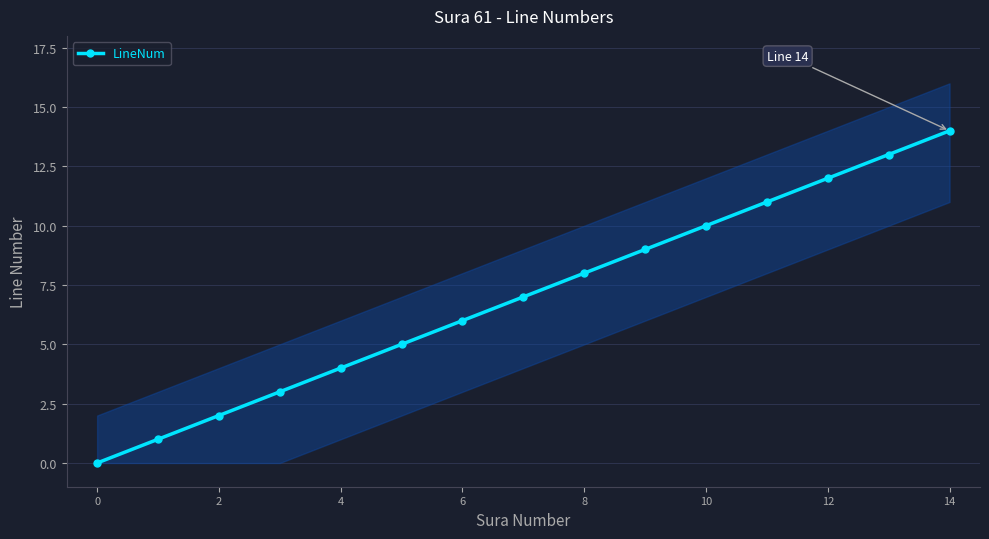

Which category has the highest value across all series?

14